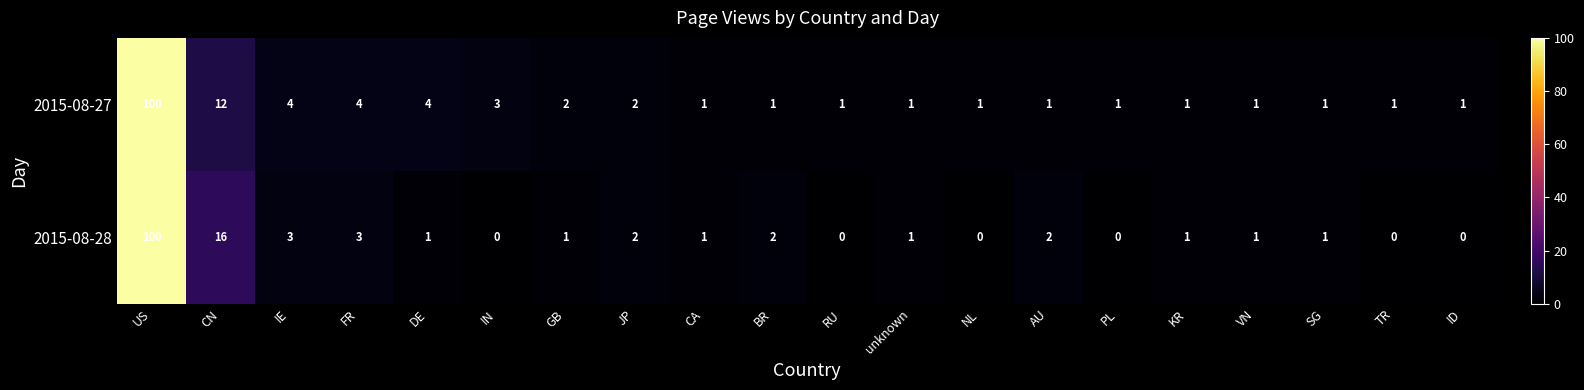

At which category is the sum across all series the highest?

US